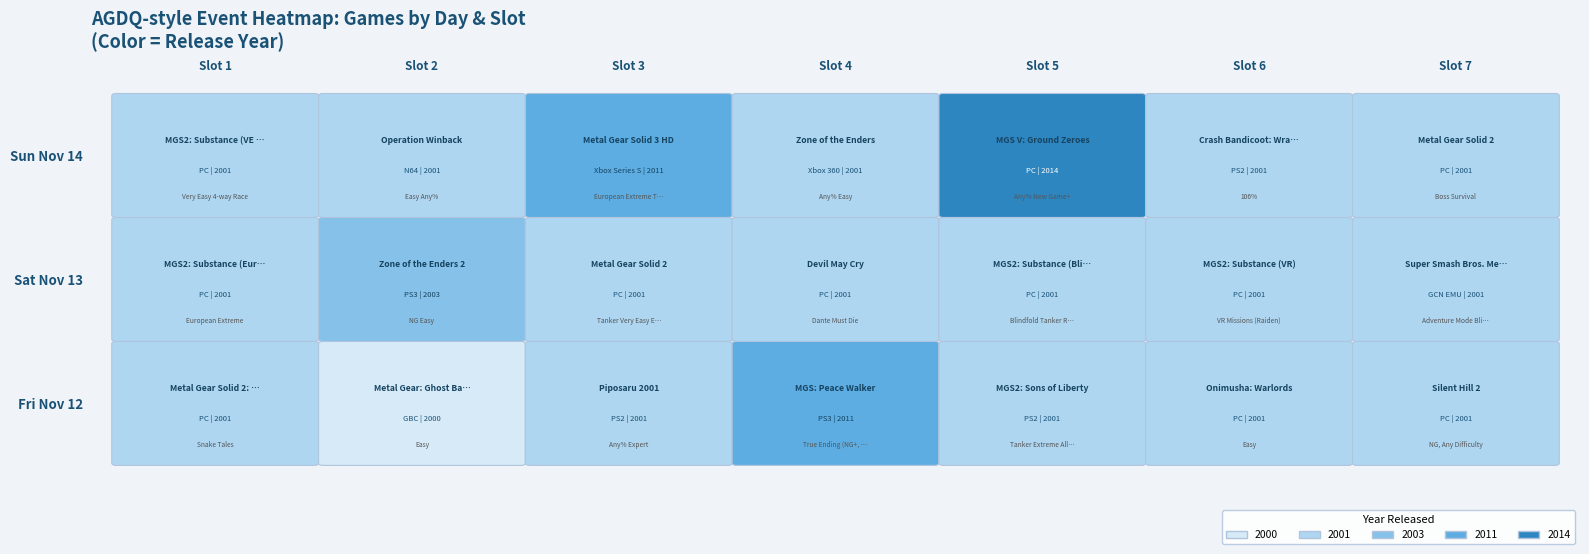

The value of Sat Nov 13 at 6 is 2632. True or false?

False